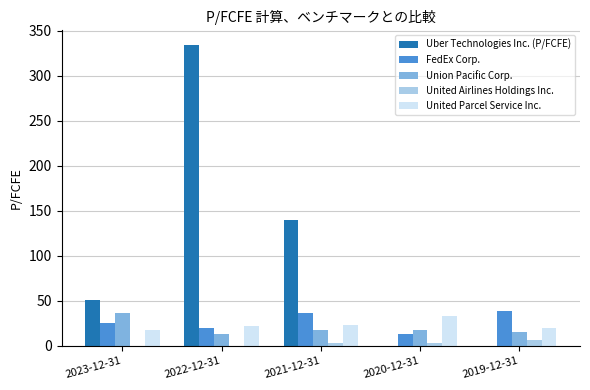

What is the sum of the FedEx Corp. values at 2022-12-31 and 2023-12-31?

44.9